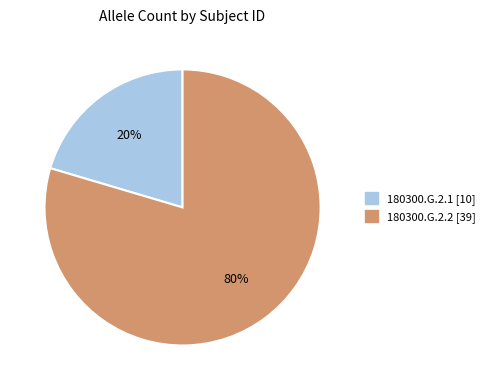

Which slice represents more than half of the pie?

180300.G.2.2